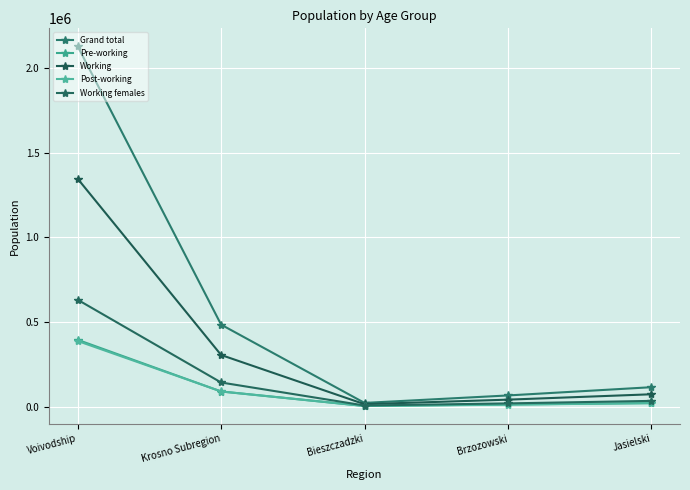

Rank the series at Voivodship from highest to lowest value.

Grand total, Working, Working females, Pre-working, Post-working